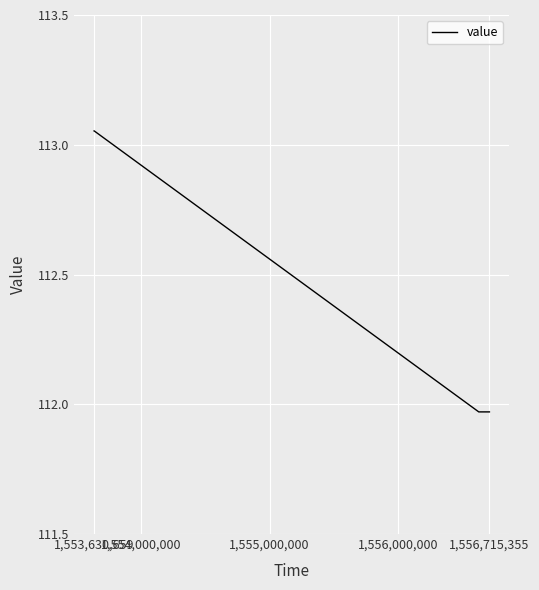

True or false: the data has more than 1 interior local peaks.

False